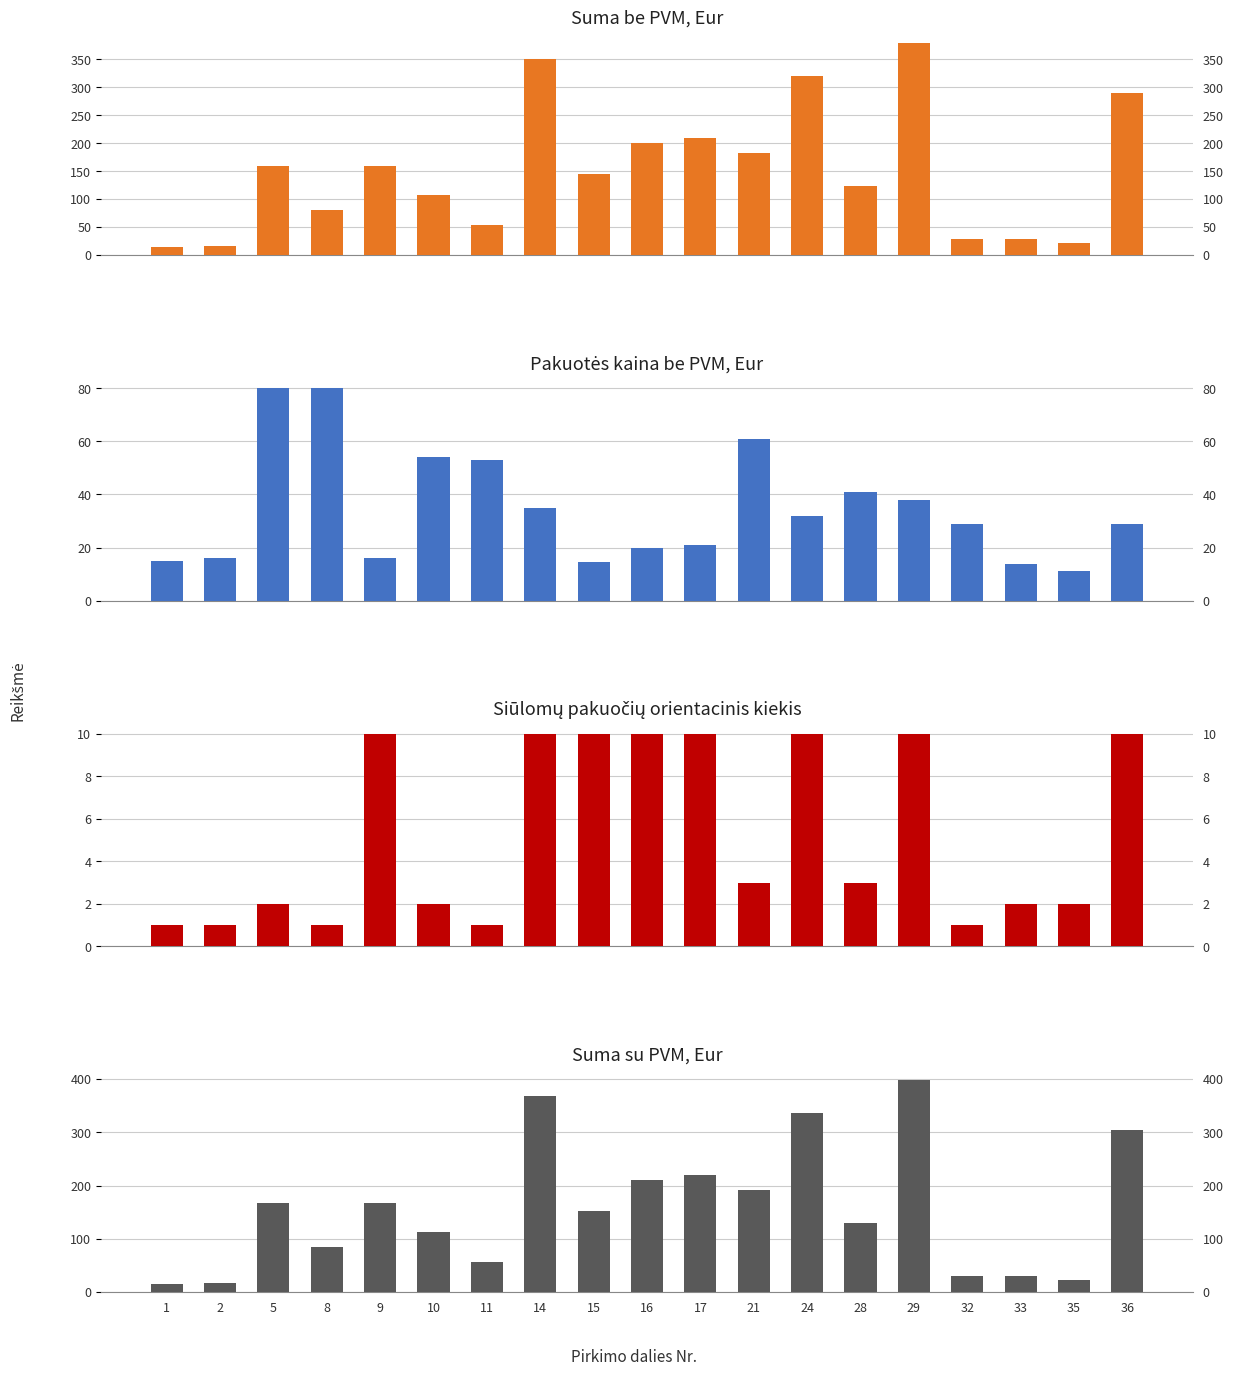

True or false: Suma be PVM, Eur has a value of 28.0 at 33.

True